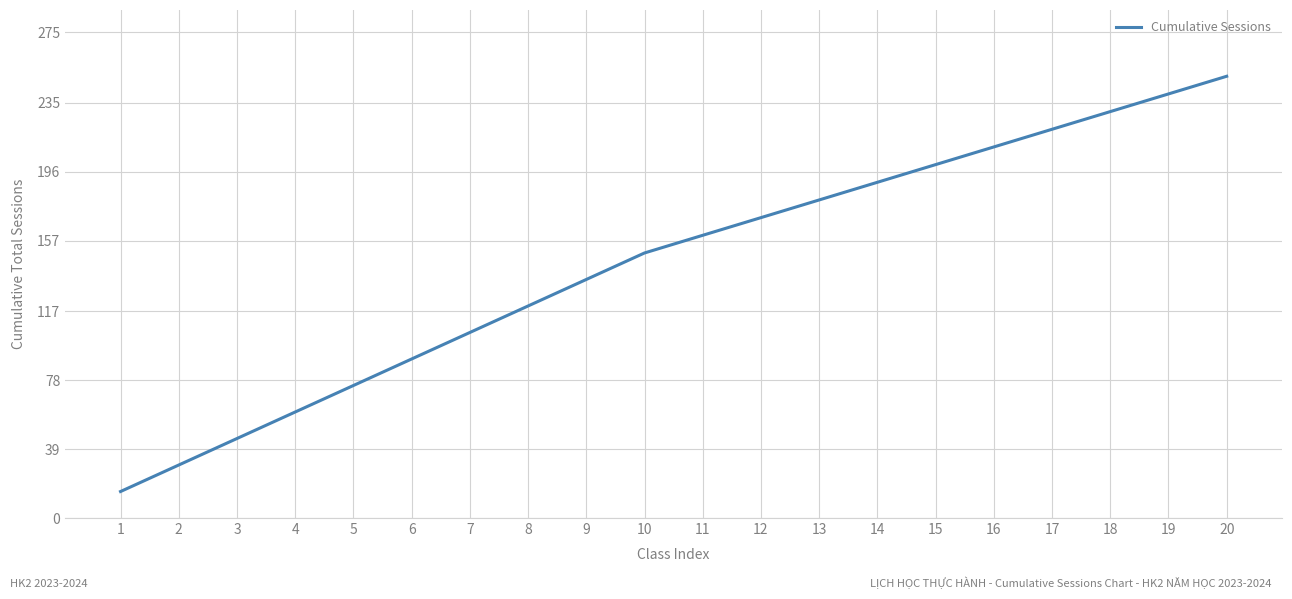

The value at 6 is 142. True or false?

False